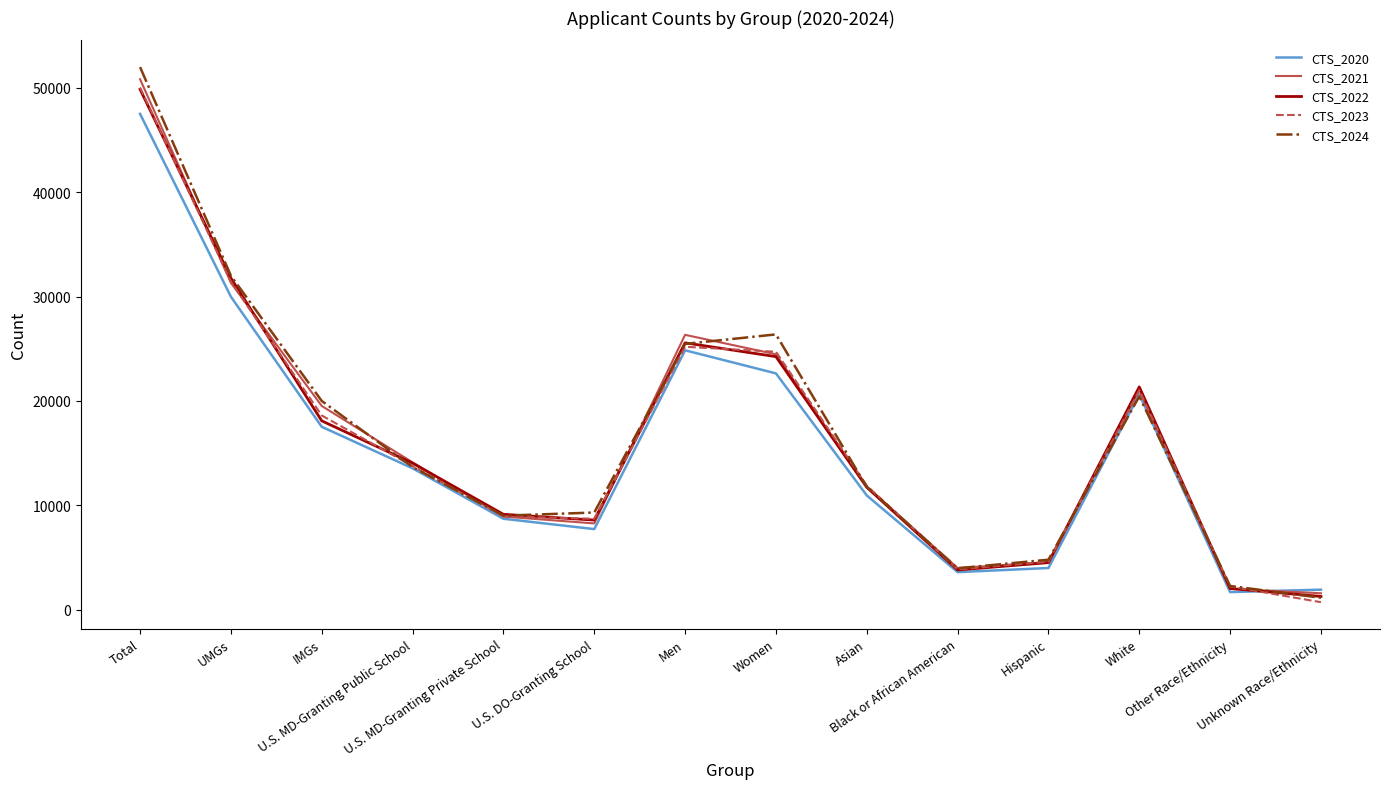

What position from the right is Men?

8